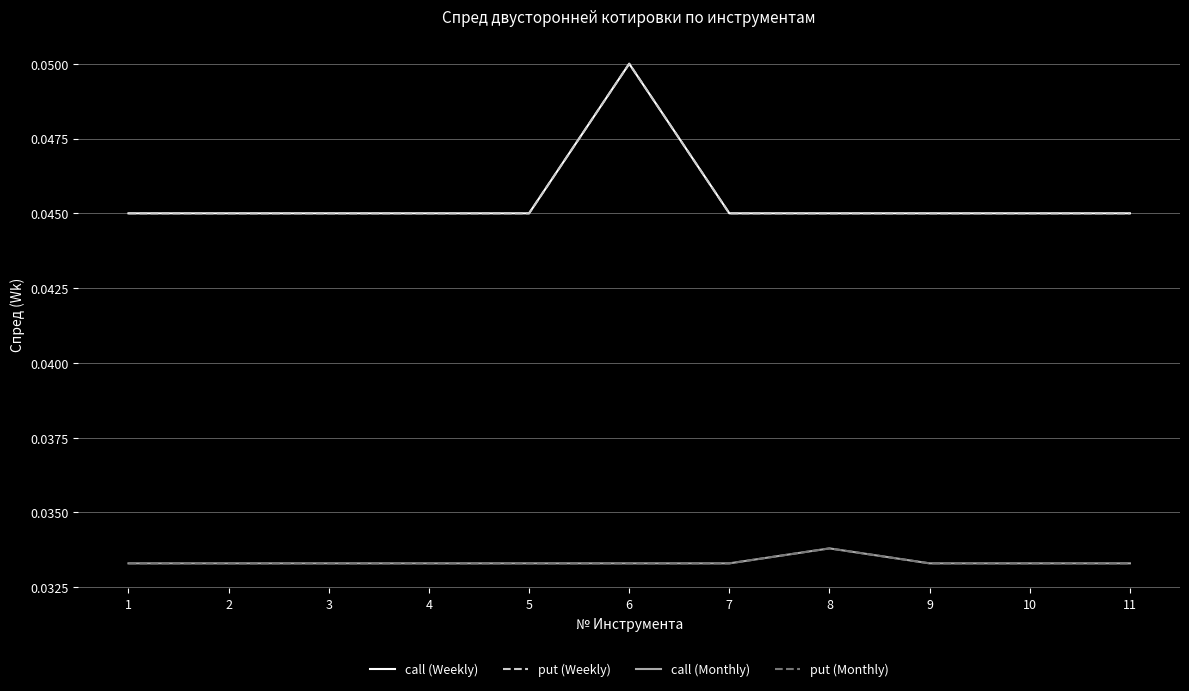

Does the chart have visible grid lines?

Yes